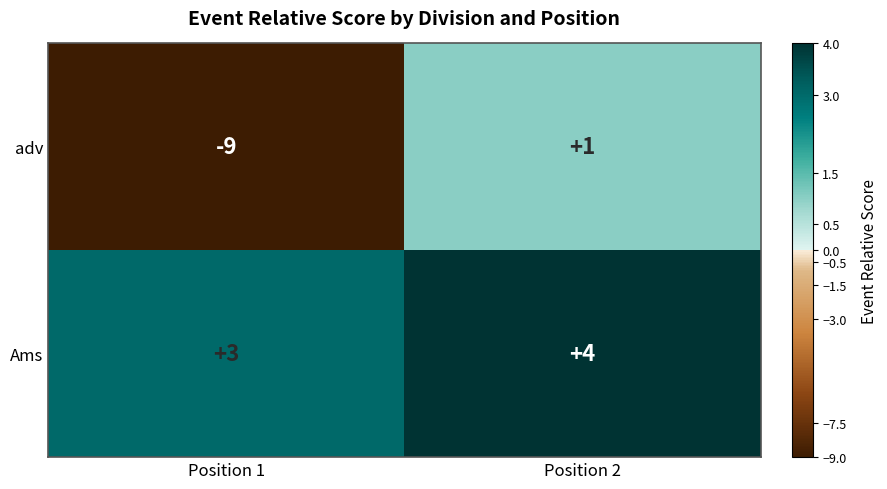

Is it true that Ams equals 5 at Position 2?

False